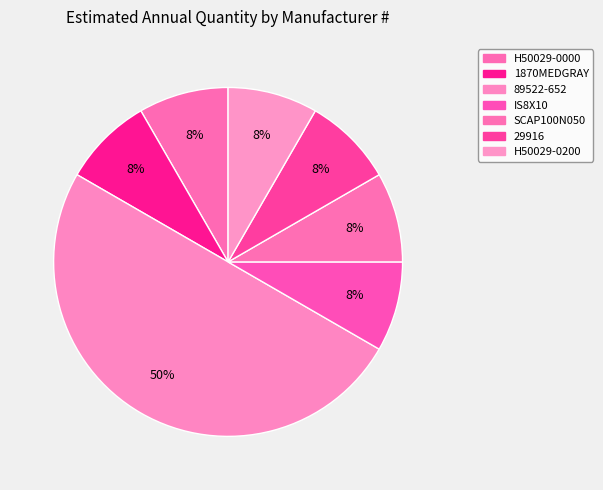

What is the smallest slice in the pie chart?

H50029-0000